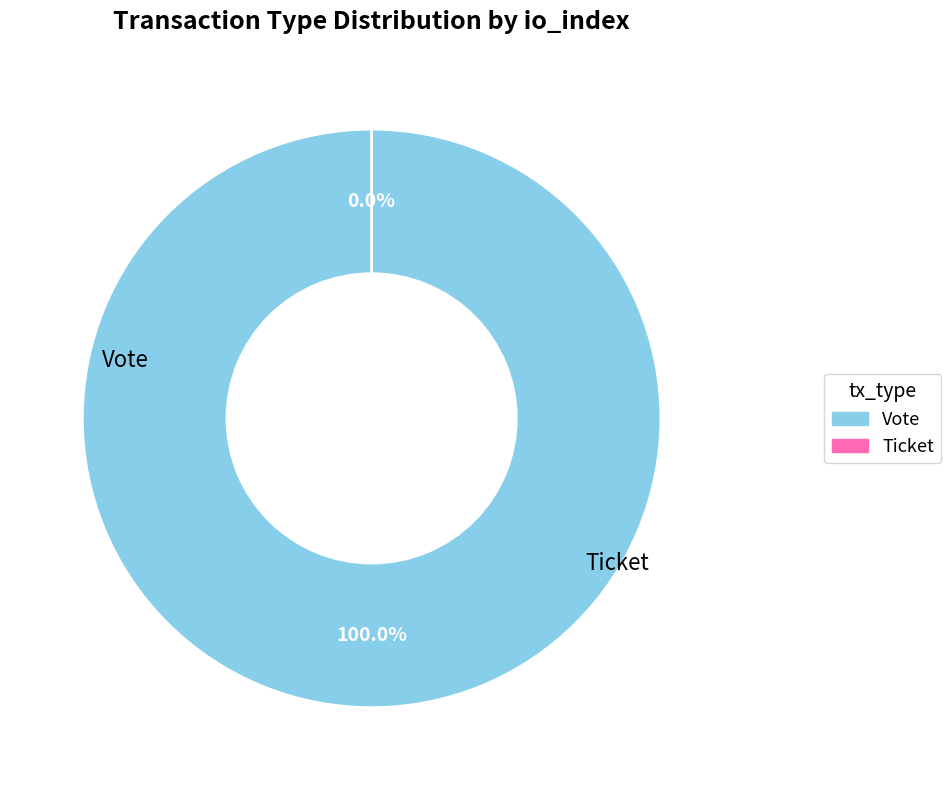

To the nearest percent, what portion does Vote represent?

100%